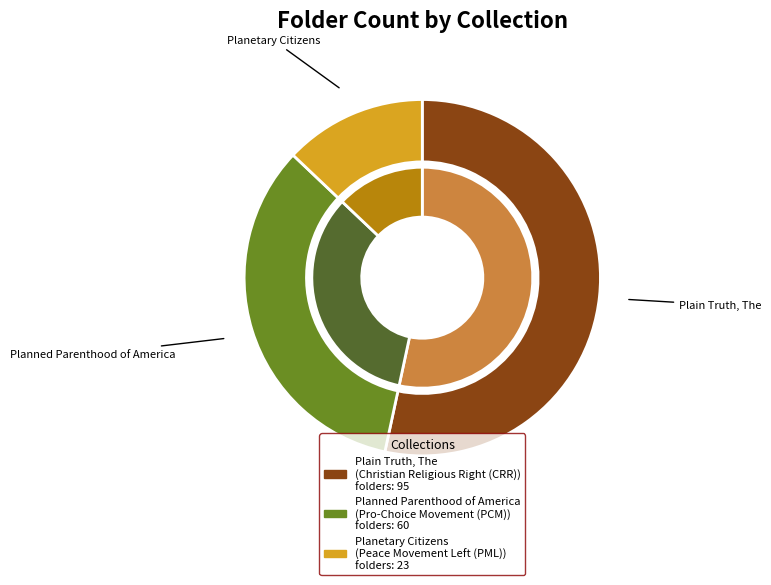

Is the sum of Planned Parenthood of America and Planetary Citizens greater than half?

No